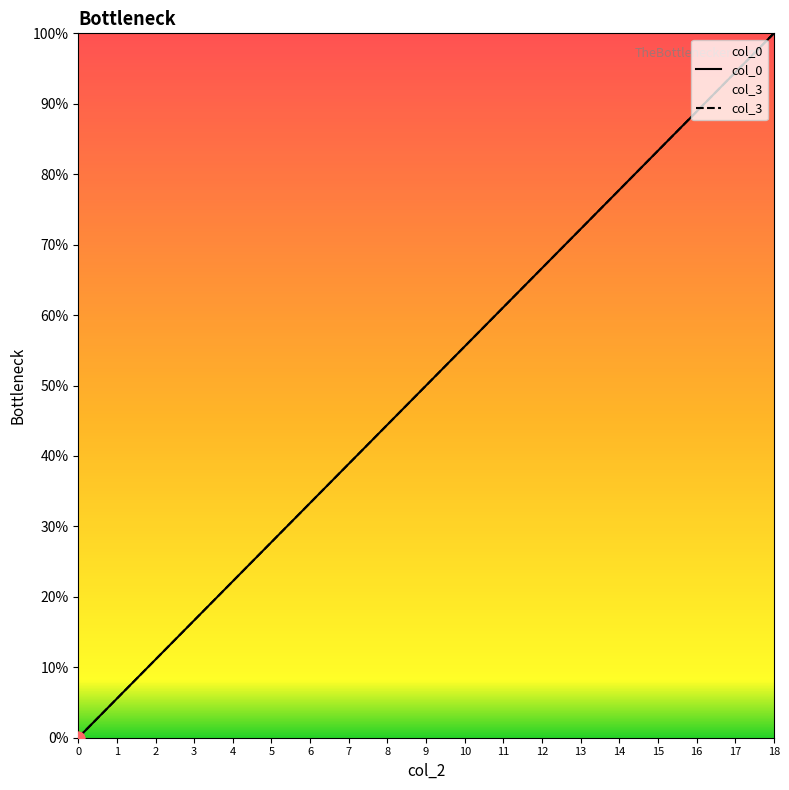

Is the value of col_0 at 11 greater than the value of col_3 at 16?

No